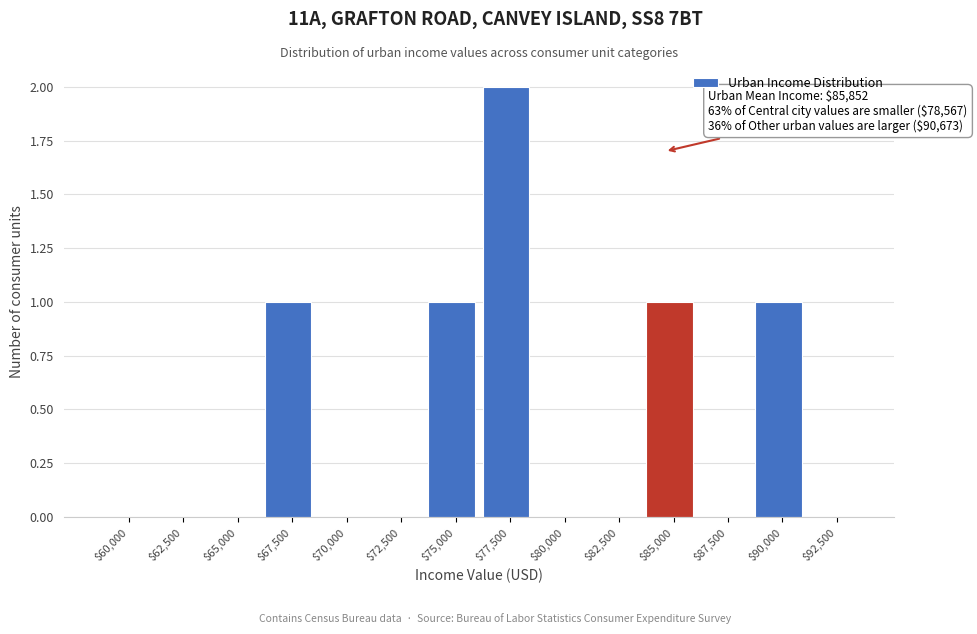

What is the sum of all values?

6